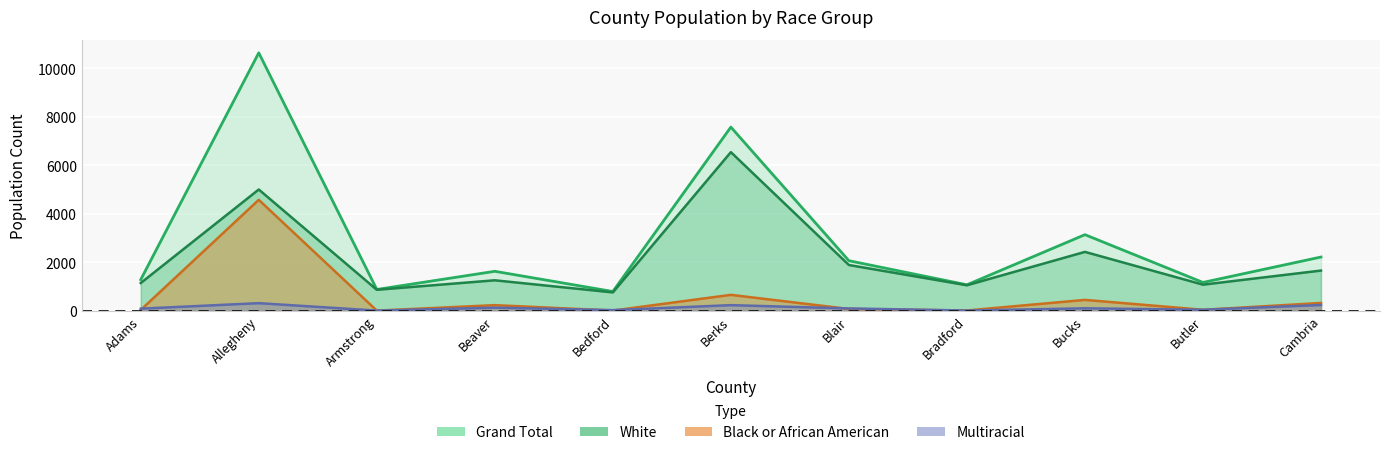

What is the maximum value for Grand Total?

10639